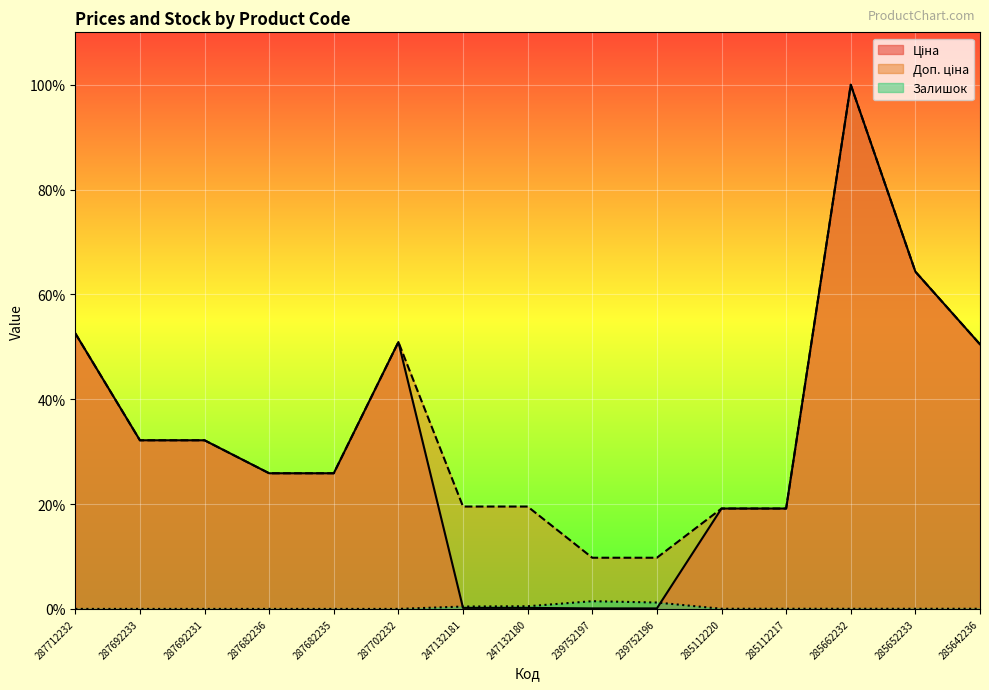

True or false: Ціна has a value of 6.1 at 285112220.

False